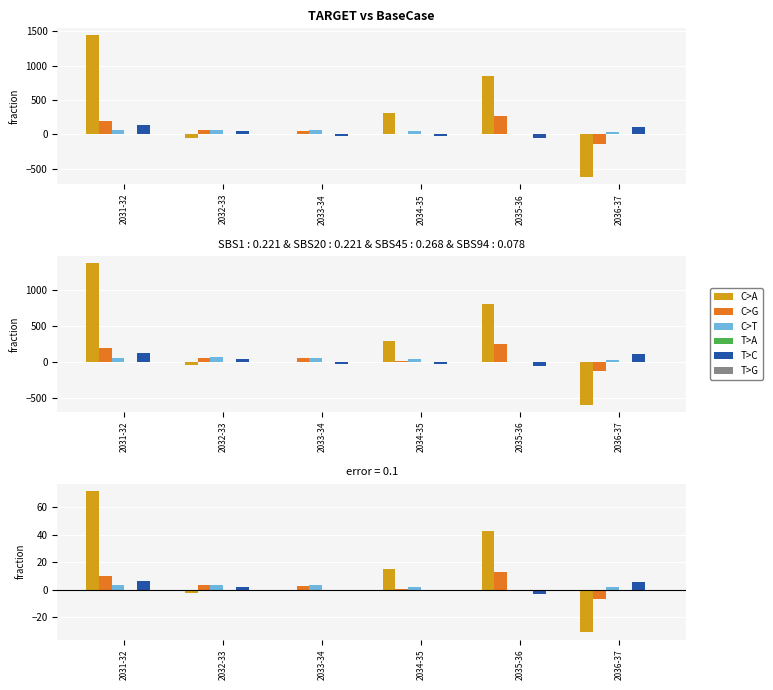

Is it true that FOM equals 5.3 at 2032-33?

False